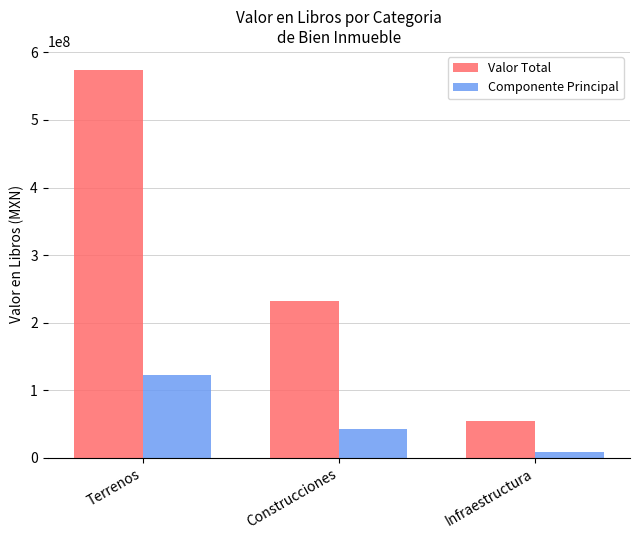

What is the approximate value of Componente Principal at Terrenos?

122885997.1